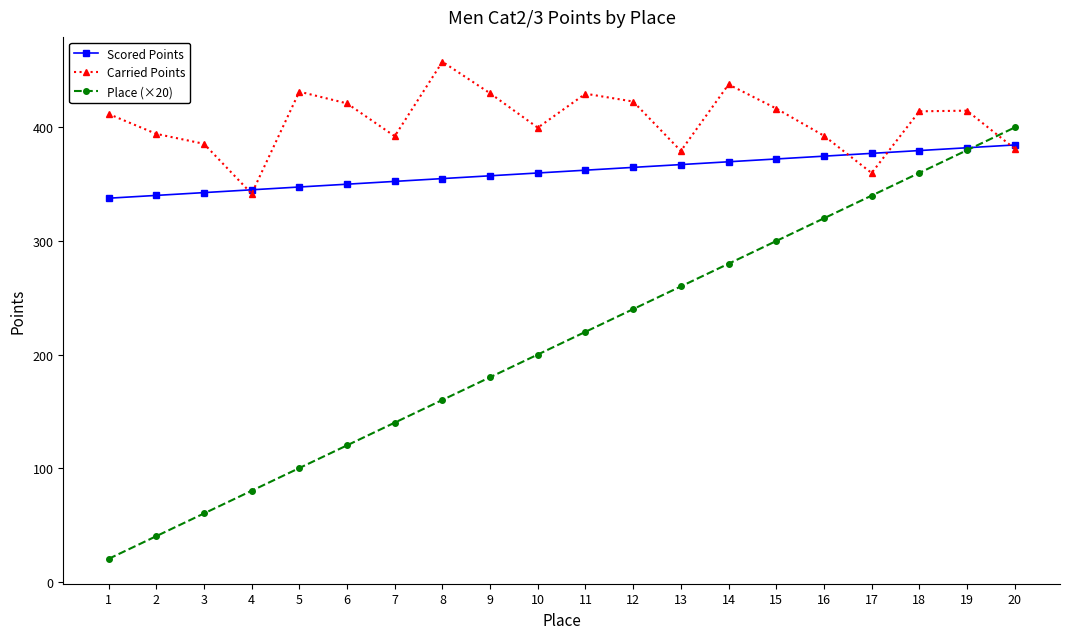

What are all the series names shown in the legend?

Scored Points, Carried Points, Place (×20)